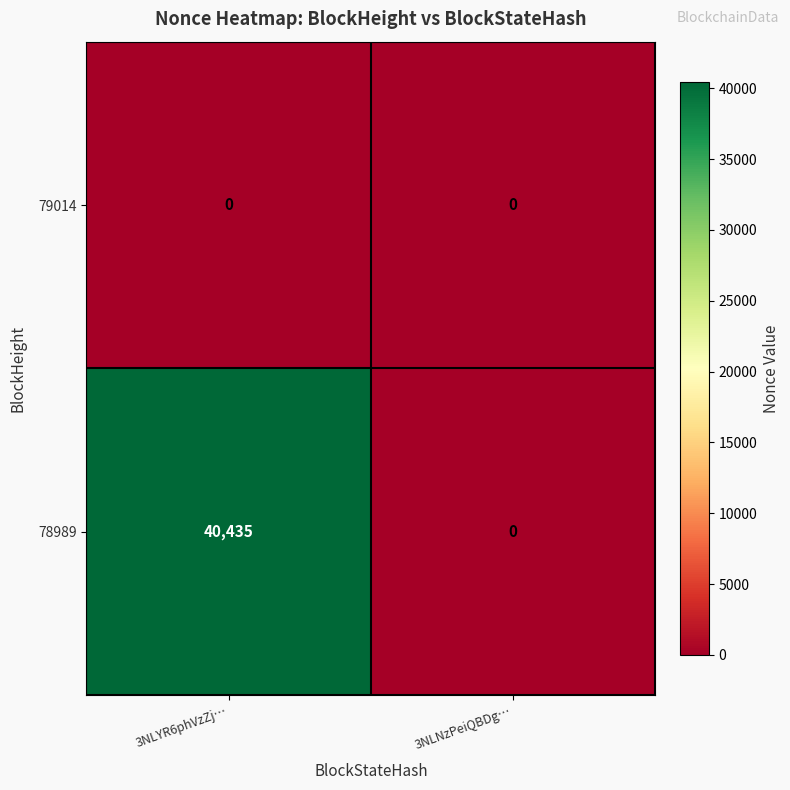

Reading left to right, extract all data points from this chart.

79014: 0	0
78989: 40435	0